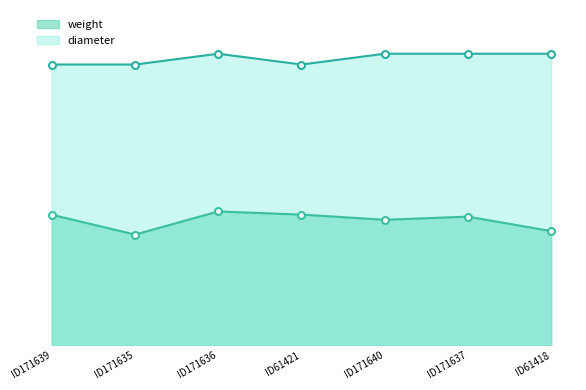

Which series has the largest total across all categories?

diameter